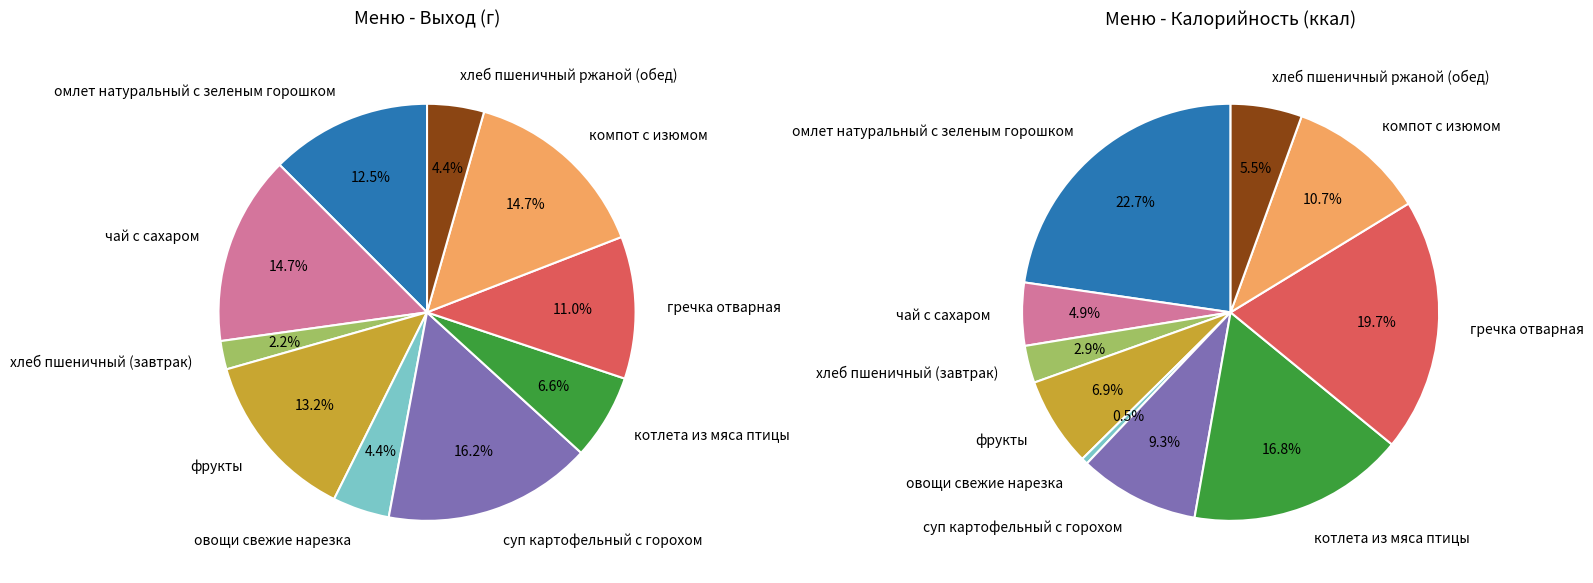

To the nearest percent, what is the average slice percentage?

10%